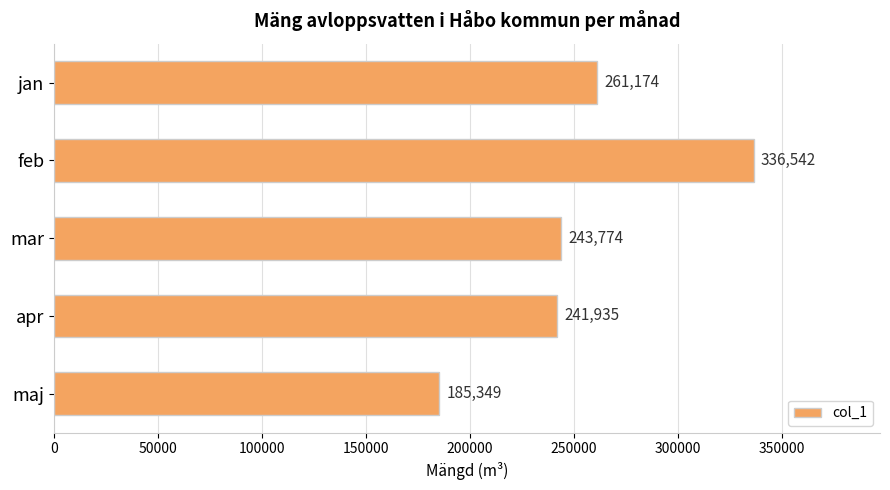

How many distinct data groups are displayed?

1